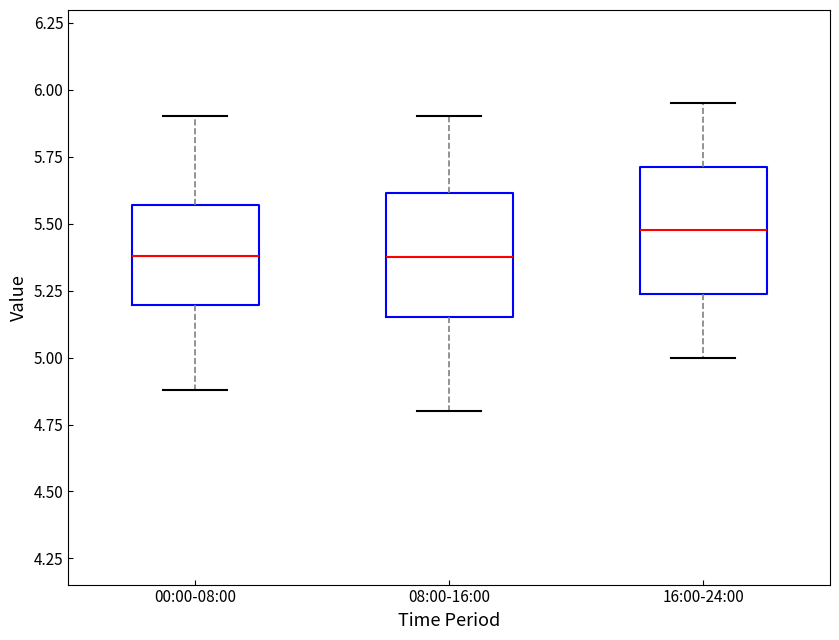

Where does the median line of the box for 16:00-24:00 sit on the y-axis? The values are not printed on the chart, so give them approximately, as read against the axis.

5.50